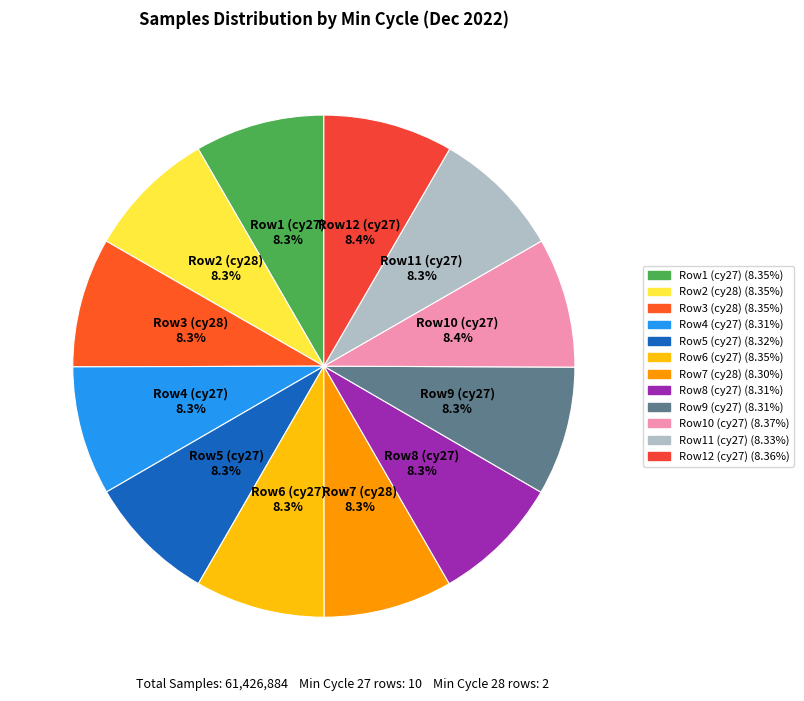

How many slices are in this pie chart?

12